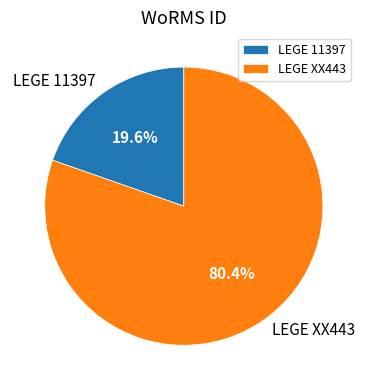

Between LEGE XX443 and LEGE 11397, which is larger?

LEGE XX443